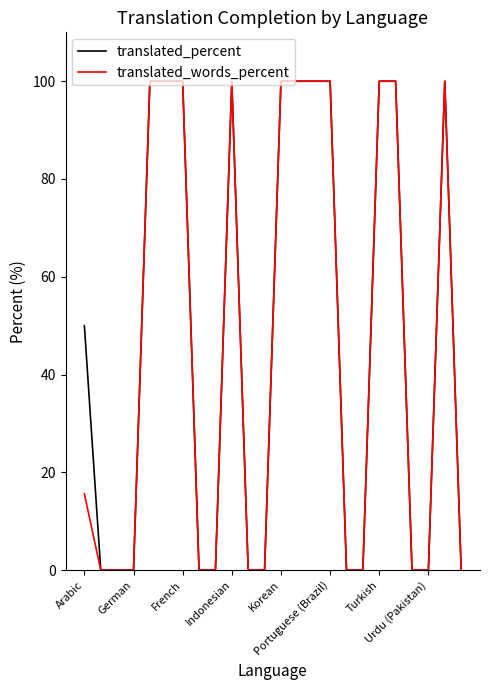

Which series has the largest total across all categories?

translated_percent